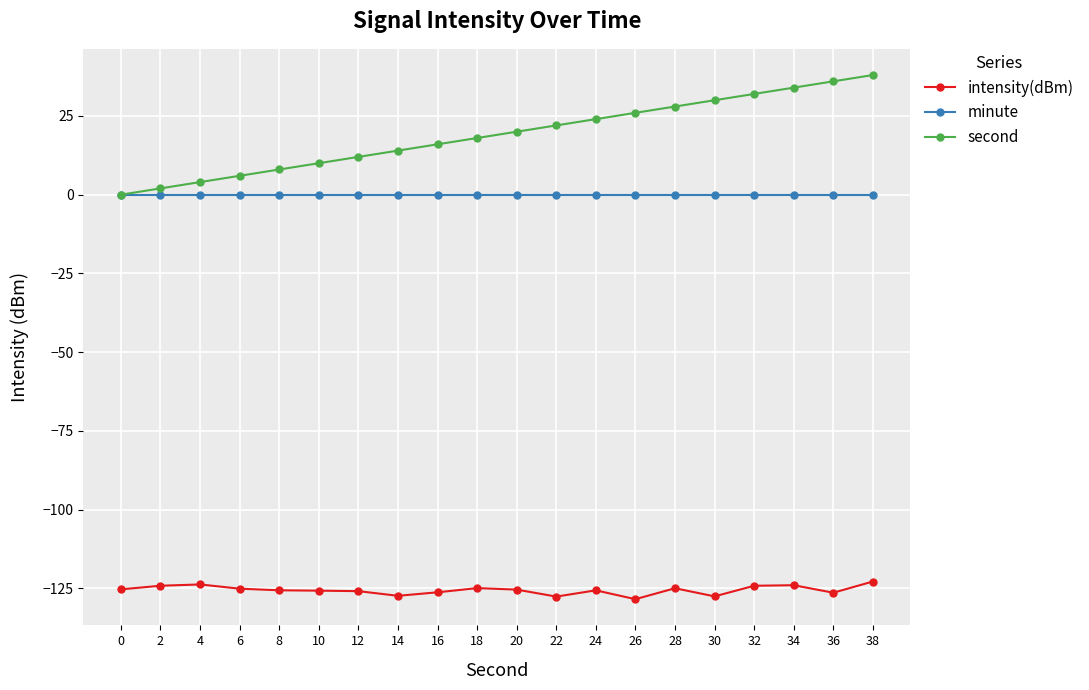

How many lines are shown in the chart?

3